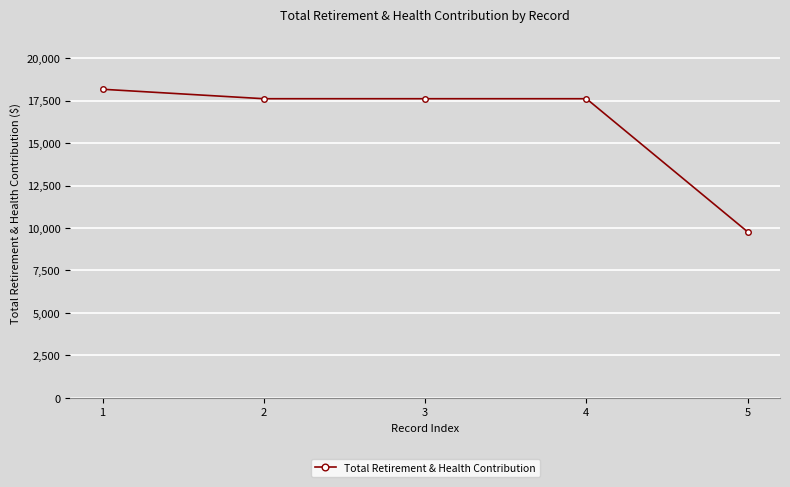

Approximately how many times larger is the value at 1 compared to 2?

1.0